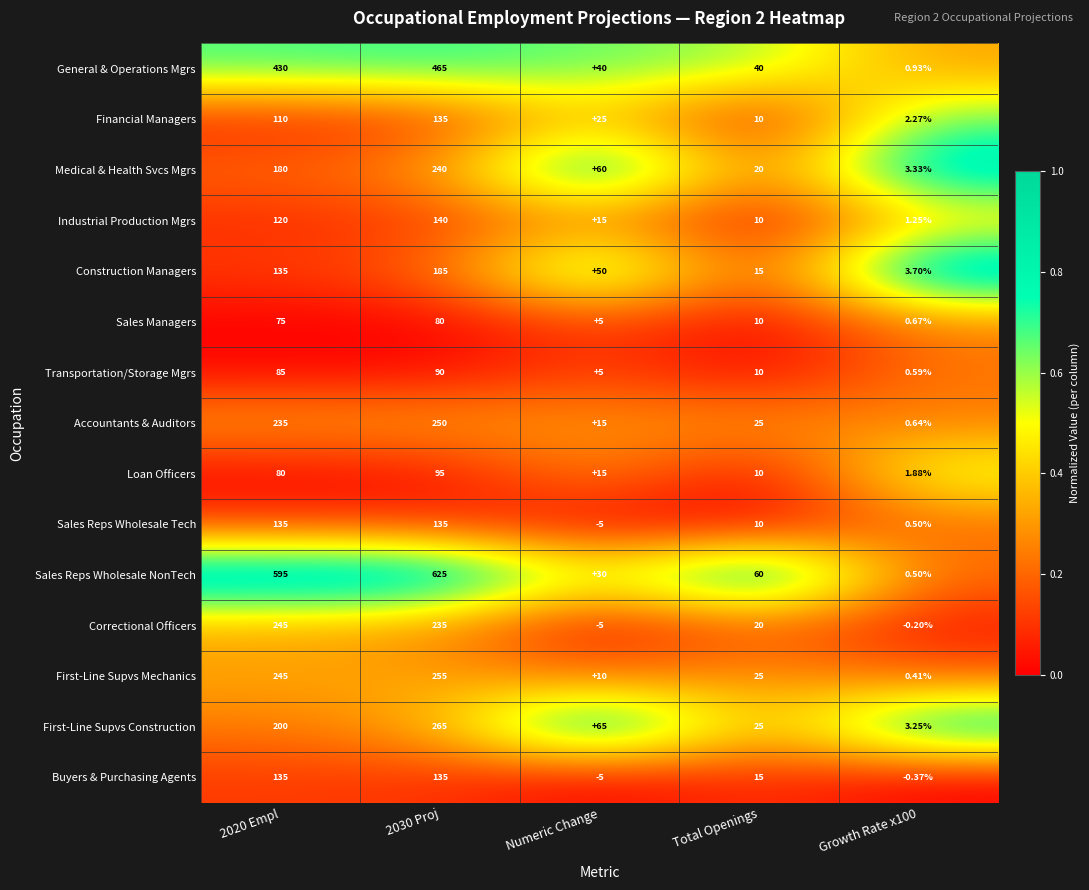

Which series has the widest spread of values?

Sales Reps Wholesale NonTech